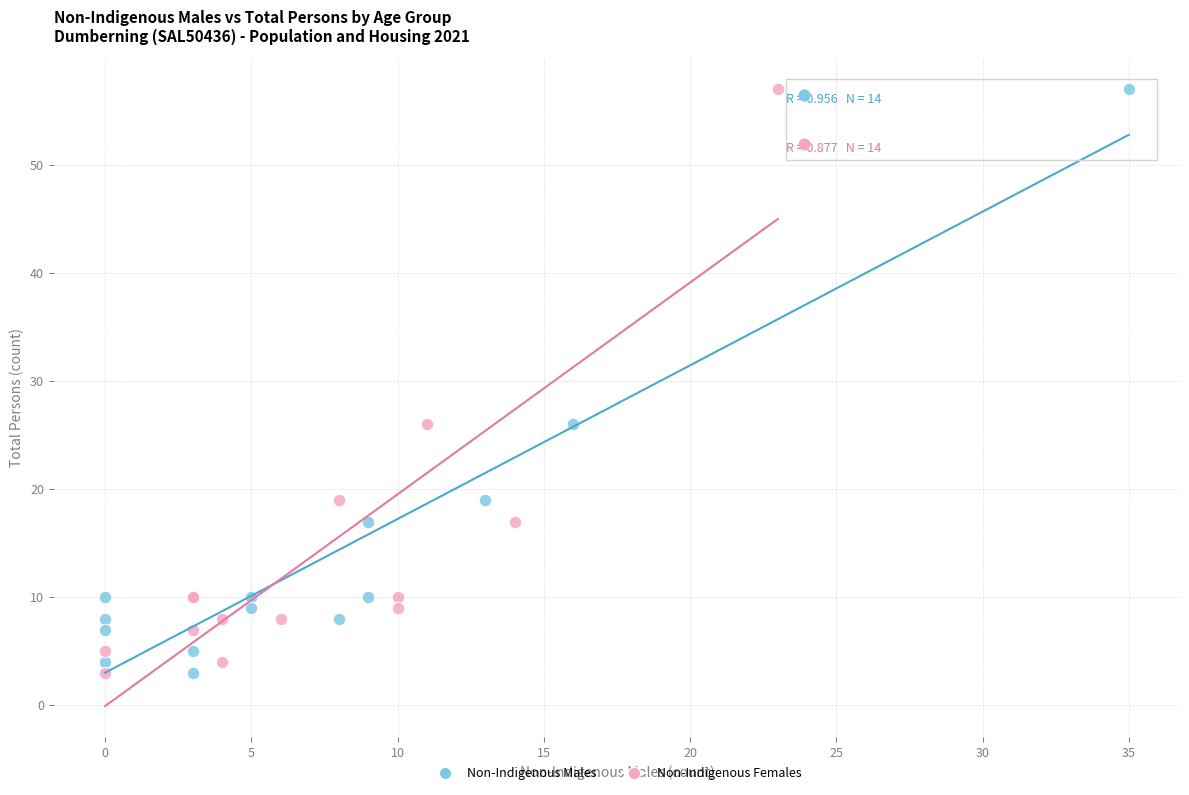

What are all the series names shown in the legend?

Non-Indigenous Males, Non-Indigenous Females